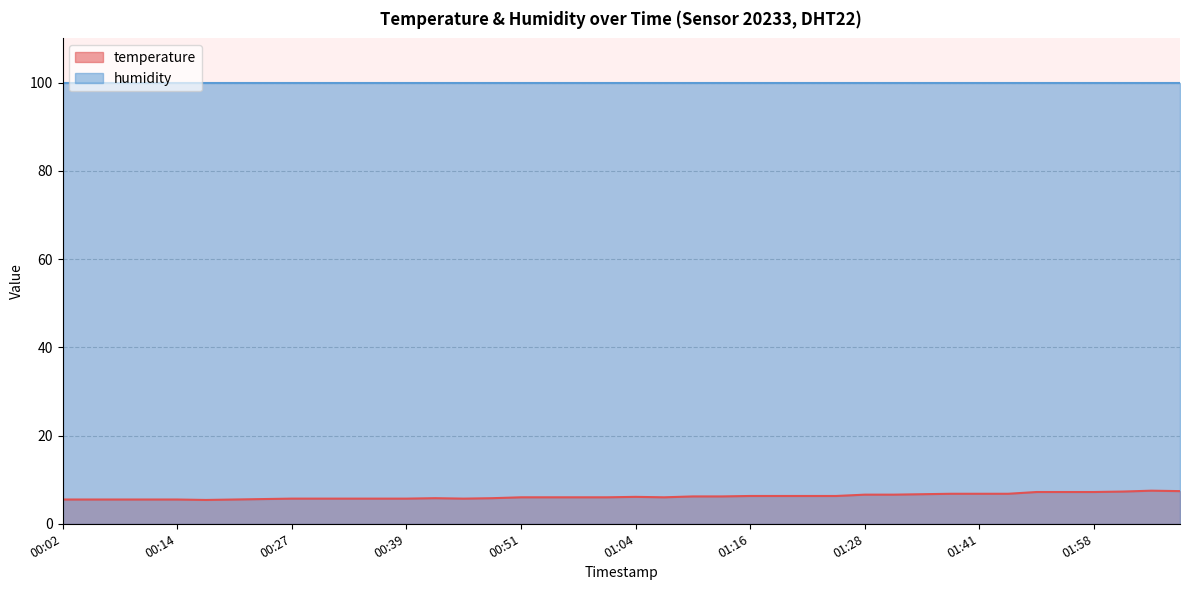

What is the label of the 20th point from the right?

01:04